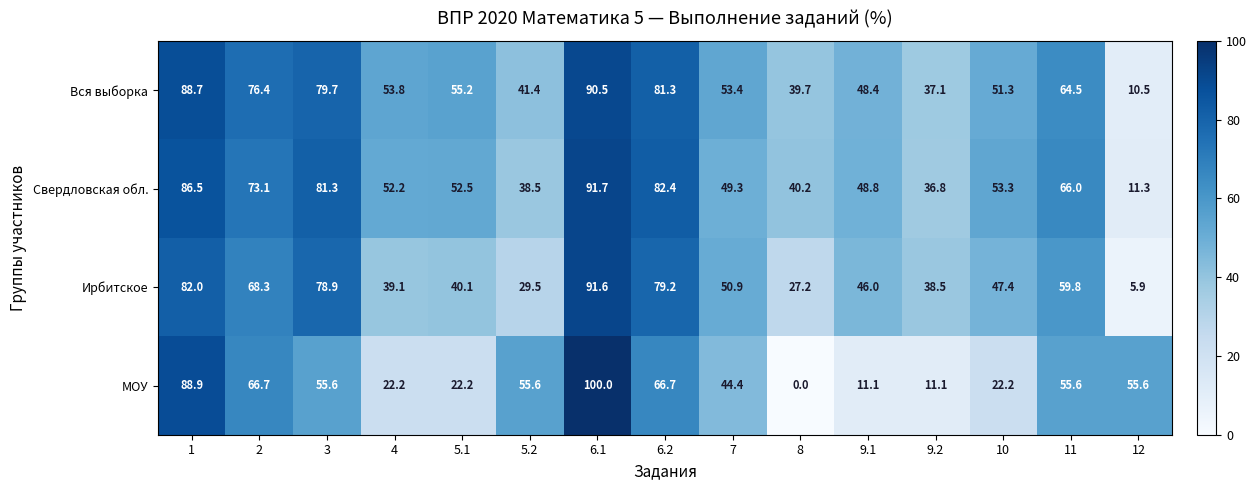

What is the difference between the highest and lowest values at 1?

6.9